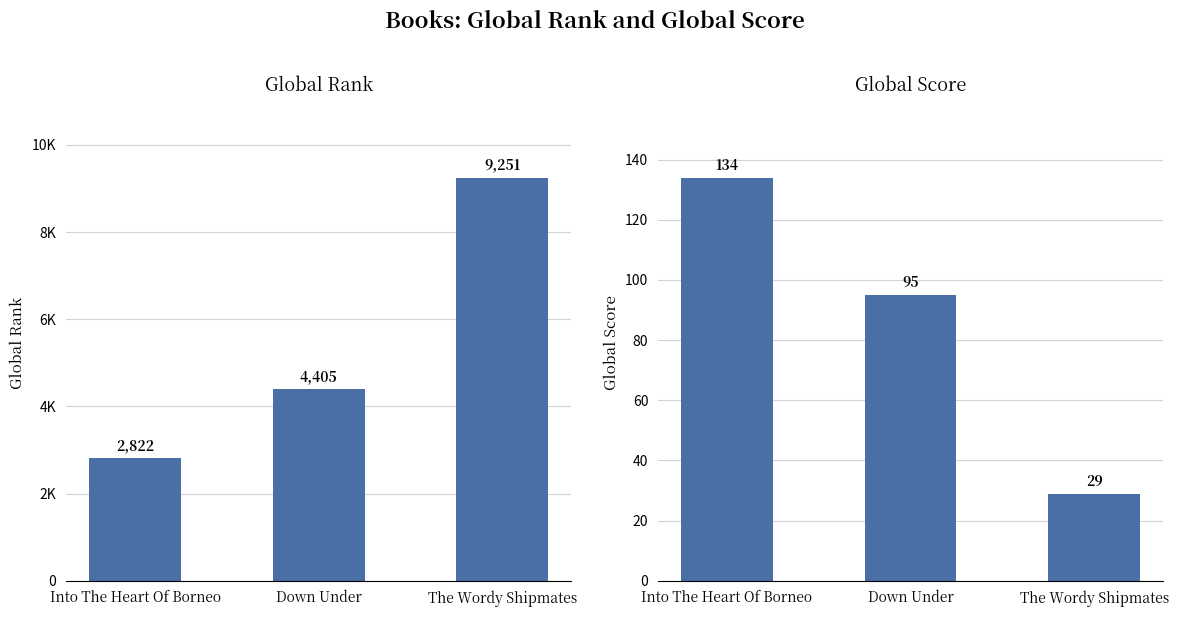

Is the value of Global Rank at Into The Heart Of Borneo greater than the value of Global Score at The Wordy Shipmates?

Yes